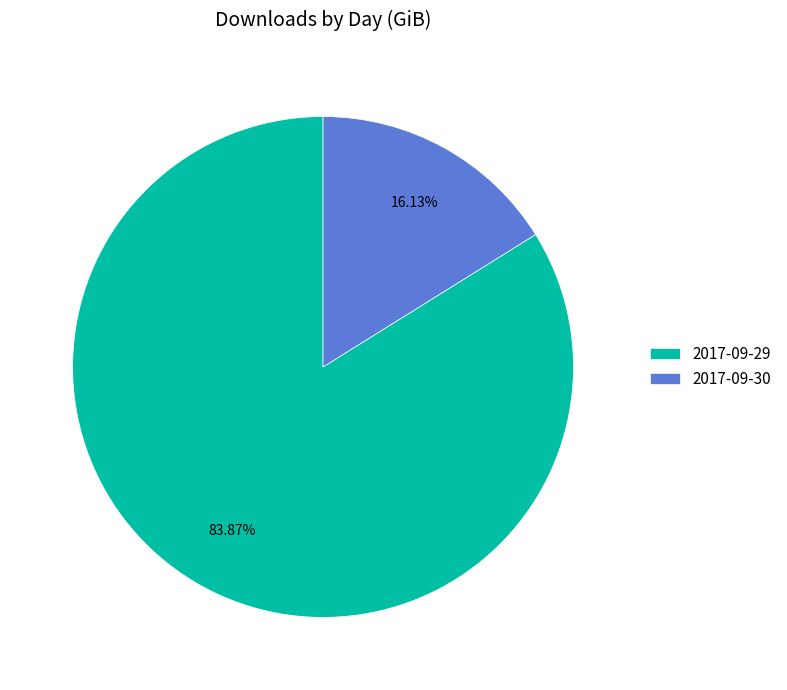

To the nearest percent, what is the average slice percentage?

50%